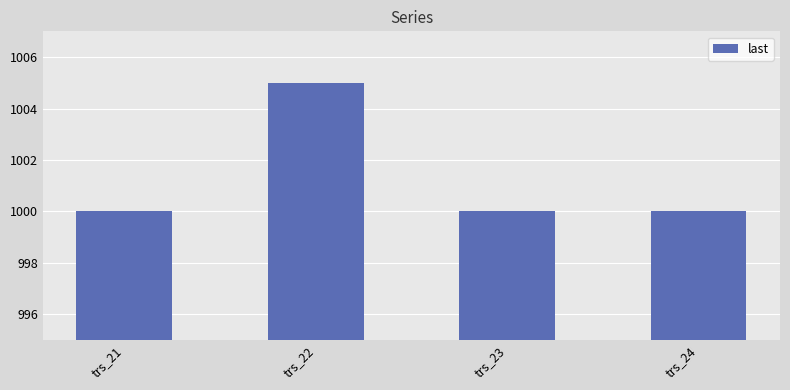

Read the value at trs_24.

1000